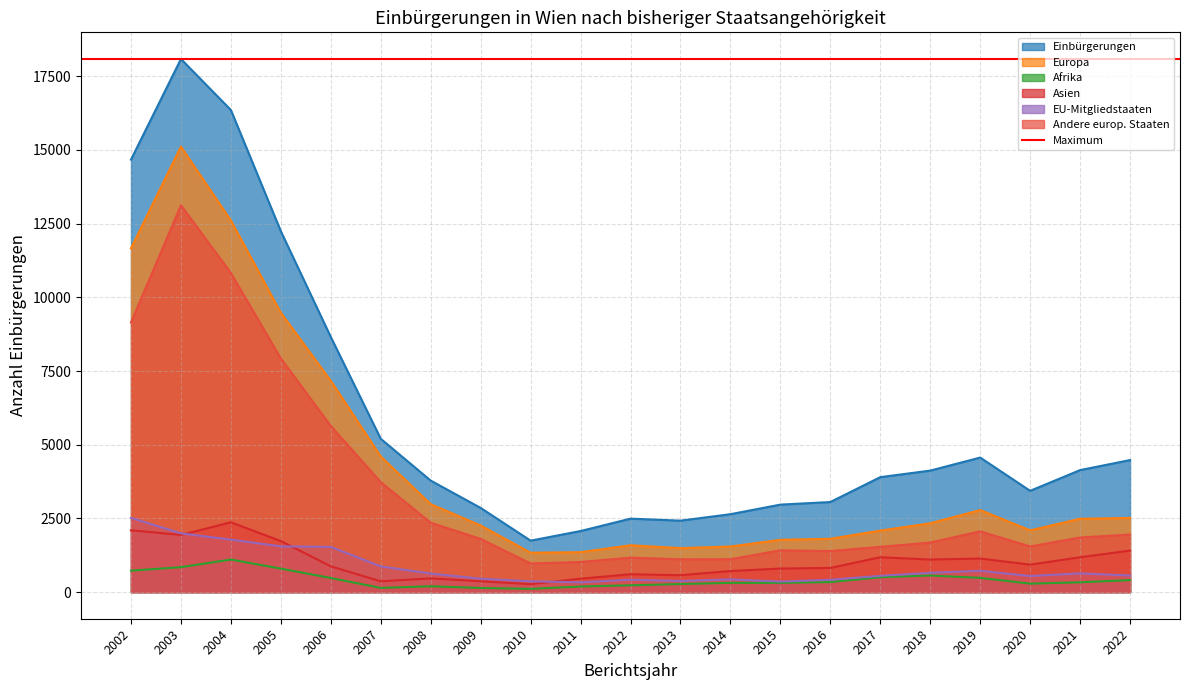

Reading left to right, list all the values displayed in this chart.

Einbürgerungen: 2002=14672	2003=18085	2004=16354	2005=12240	2006=8654	2007=5200	2008=3782	2009=2855	2010=1745	2011=2071	2012=2491	2013=2423	2014=2642	2015=2967	2016=3055	2017=3899	2018=4121	2019=4563	2020=3435	2021=4138	2022=4478
Europa: 2002=11663	2003=15113	2004=12603	2005=9476	2006=7167	2007=4601	2008=2982	2009=2258	2010=1335	2011=1354	2012=1588	2013=1491	2014=1546	2015=1774	2016=1808	2017=2085	2018=2334	2019=2782	2020=2094	2021=2487	2022=2514
Afrika: 2002=726	2003=845	2004=1104	2005=796	2006=477	2007=142	2008=197	2009=139	2010=108	2011=189	2012=230	2013=273	2014=312	2015=313	2016=339	2017=503	2018=562	2019=482	2020=286	2021=331	2022=406
Asien: 2002=2096	2003=1938	2004=2367	2005=1731	2006=874	2007=365	2008=464	2009=366	2010=269	2011=455	2012=605	2013=572	2014=714	2015=798	2016=819	2017=1181	2018=1104	2019=1139	2020=931	2021=1181	2022=1407
EU-Mitgliedstaaten: 2002=2518	2003=1992	2004=1780	2005=1552	2006=1532	2007=872	2008=629	2009=454	2010=365	2011=332	2012=420	2013=379	2014=431	2015=358	2016=417	2017=551	2018=654	2019=722	2020=546	2021=635	2022=562
Andere europ. Staaten: 2002=9145	2003=13121	2004=10823	2005=7924	2006=5635	2007=3729	2008=2353	2009=1804	2010=970	2011=1022	2012=1168	2013=1112	2014=1115	2015=1416	2016=1391	2017=1534	2018=1680	2019=2060	2020=1548	2021=1852	2022=1952